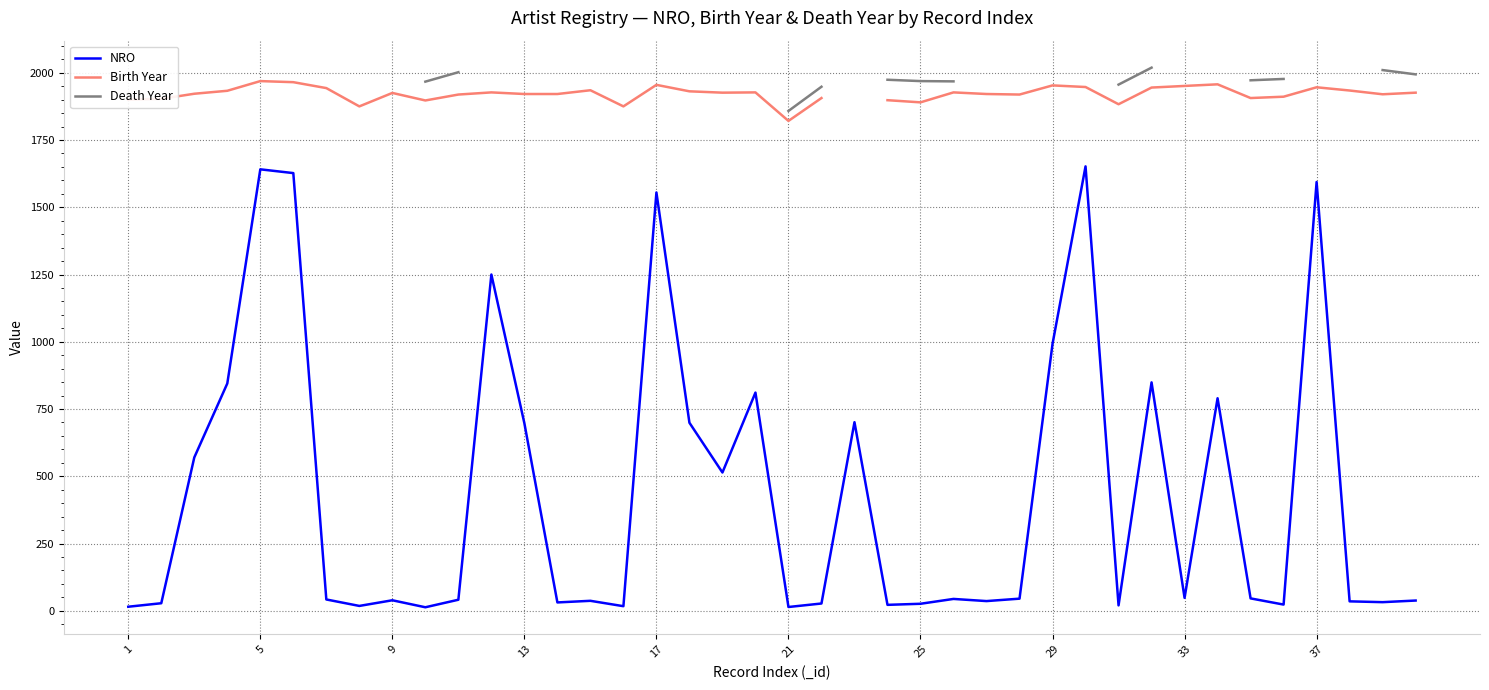

Is the value of Death Year at 17 greater than the value of Birth Year at 30?

No